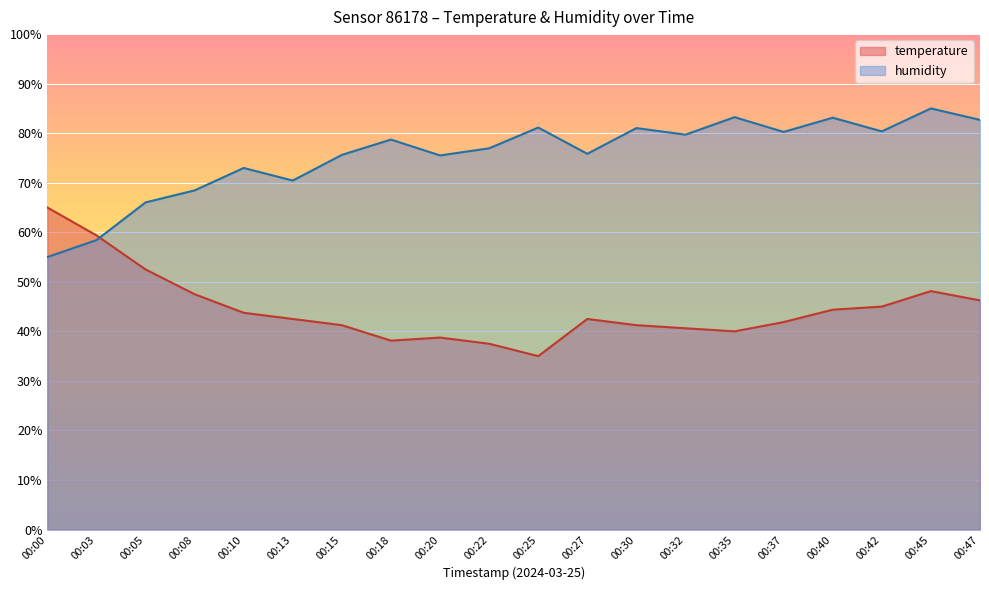

Is the value of humidity at 00:00 greater than the value of temperature at 00:42?

Yes